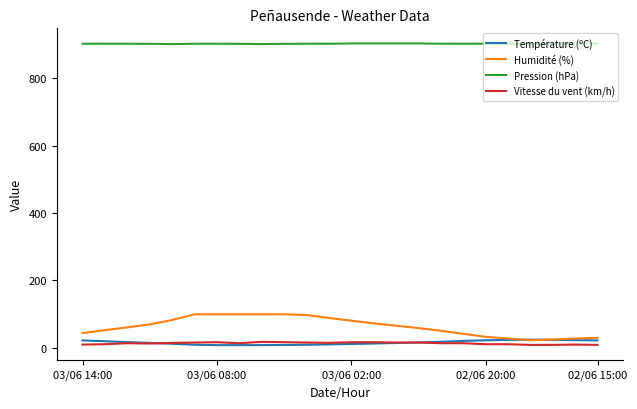

True or false: Humidité (%) and Pression (hPa) intersect in this chart.

False